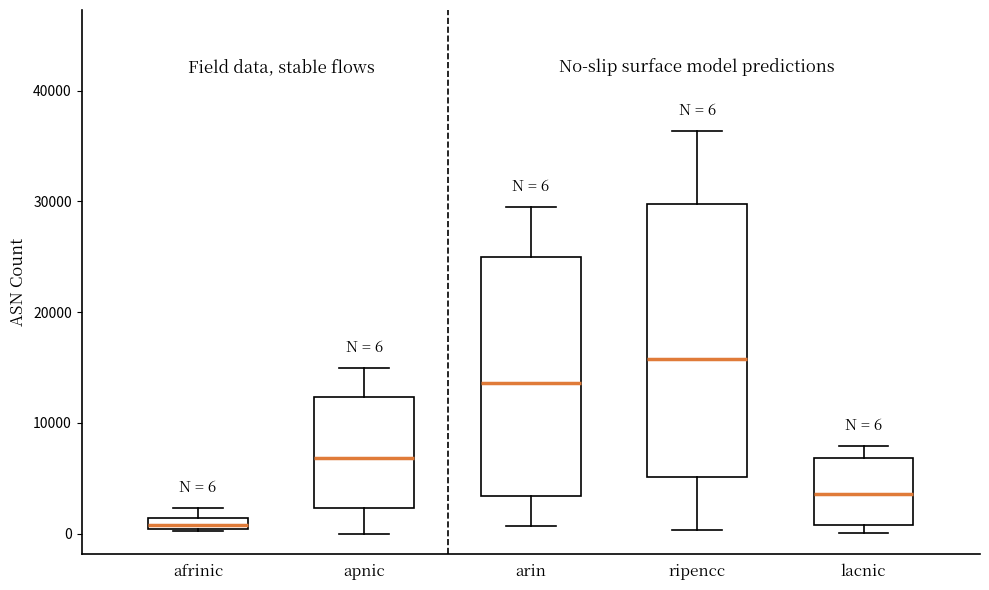

Which box has the highest median line?

ripencc